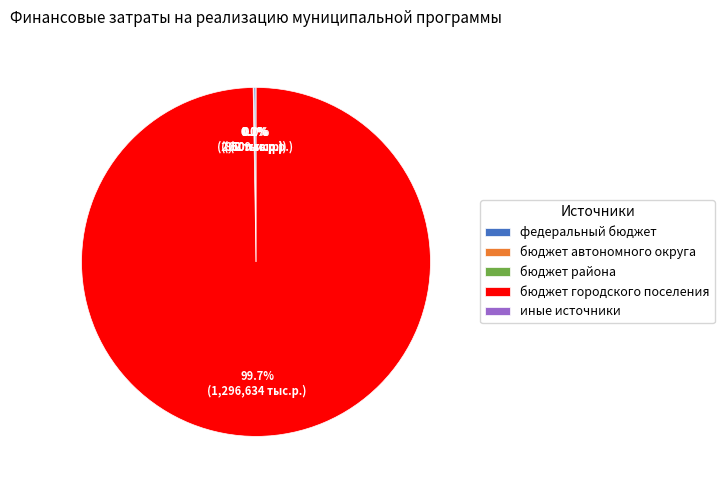

To the nearest percent, what percentage of the pie is бюджет городского поселения?

100%